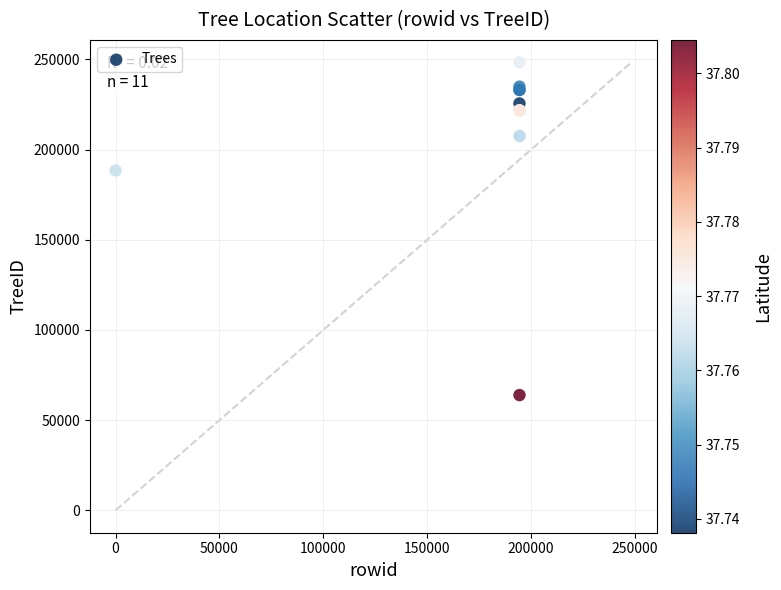

What Y value in the scatter plot is closest to 156175?

188479